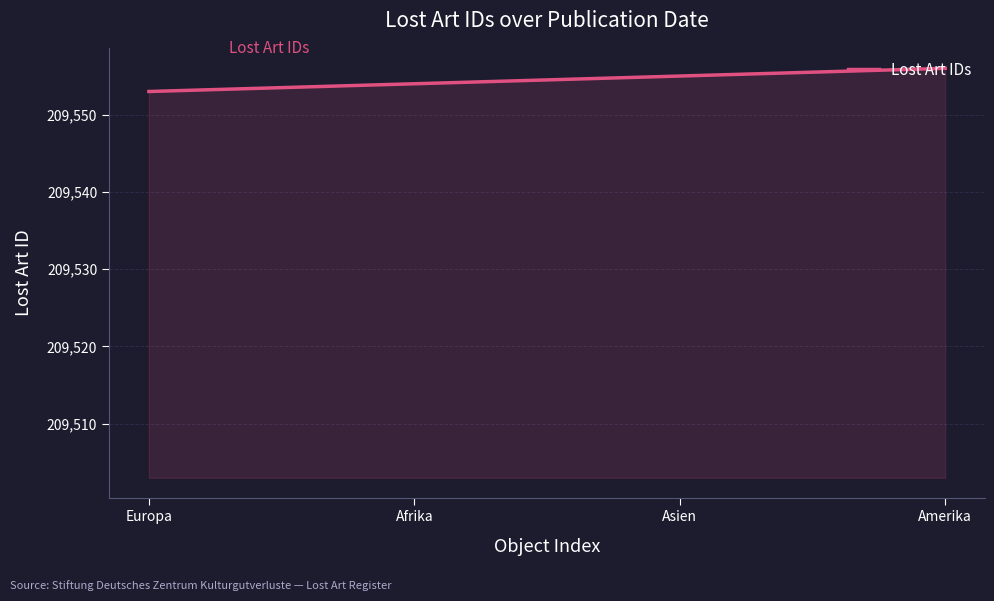

What is the minimum value shown in the chart?

209553.0